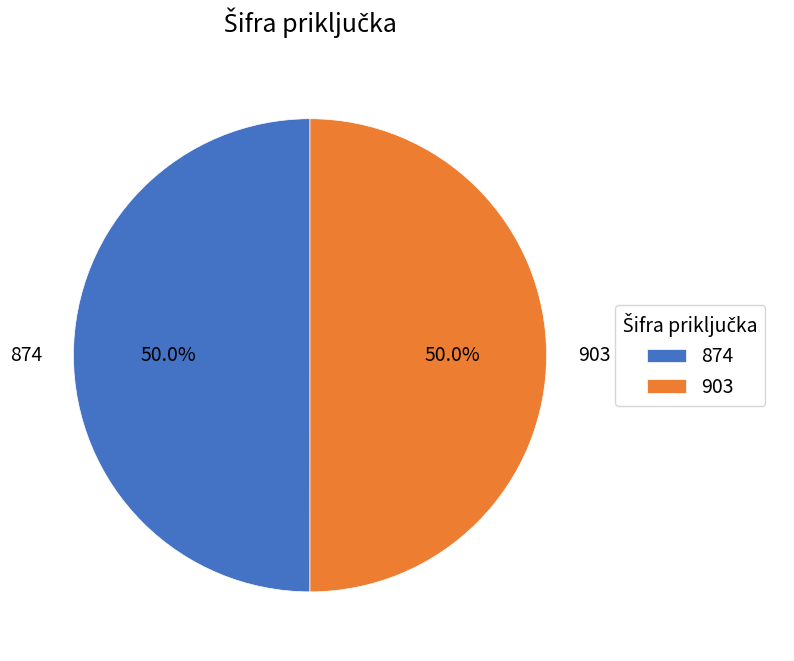

How much of the chart is everything except 903?

50.0%